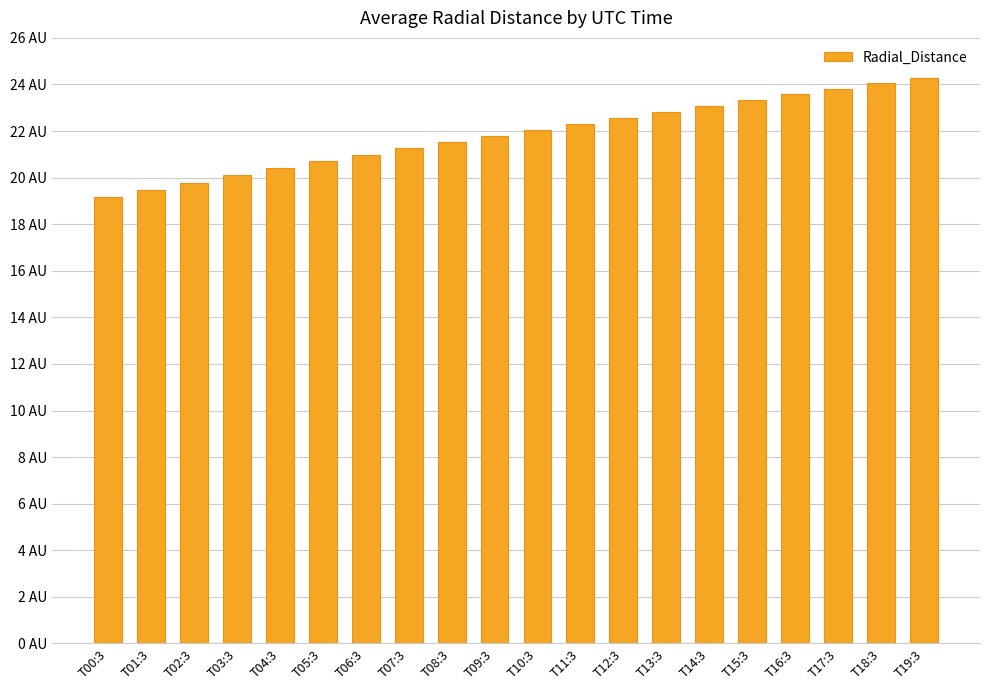

Does the chart contain any negative values?

No